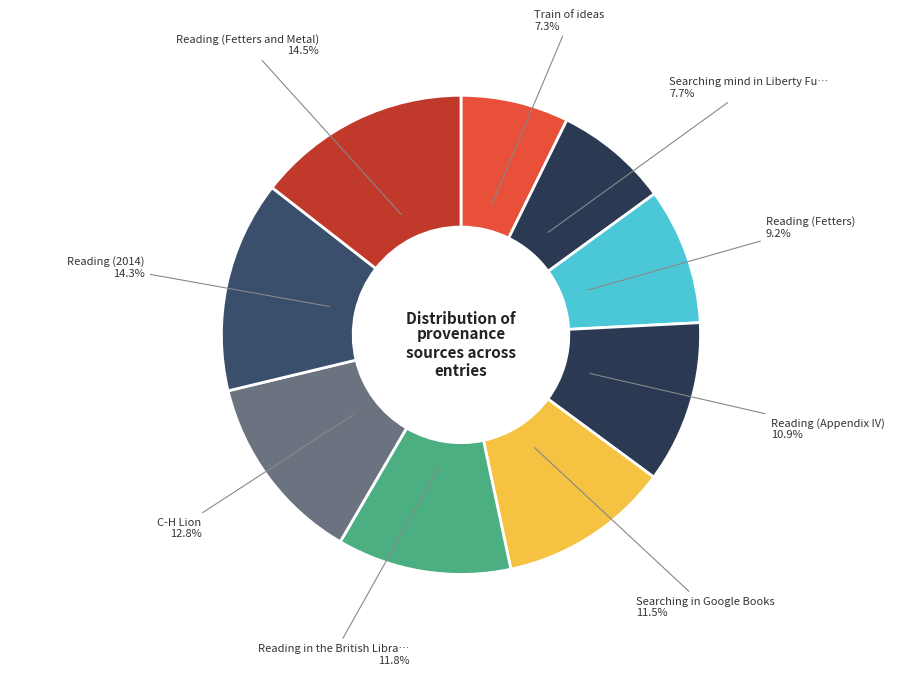

Is there a majority slice in this chart?

No